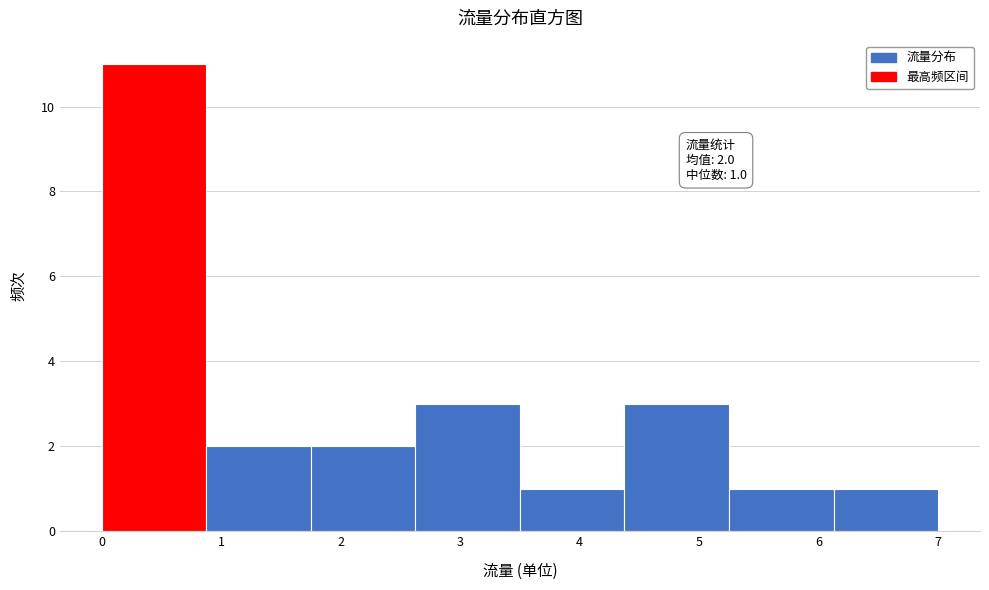

Which range on the x-axis has the tallest bar?

0.0 to 0.9